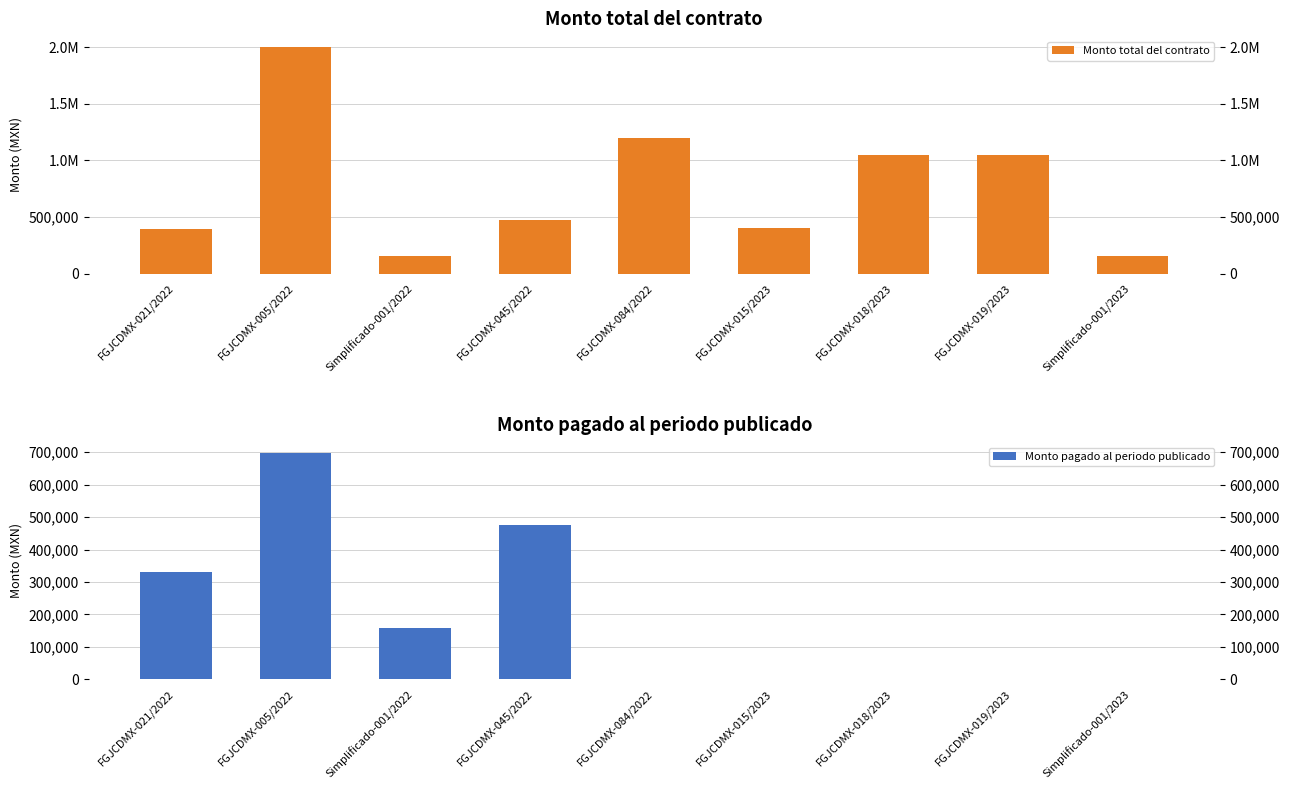

How many groups of bars are there?

9